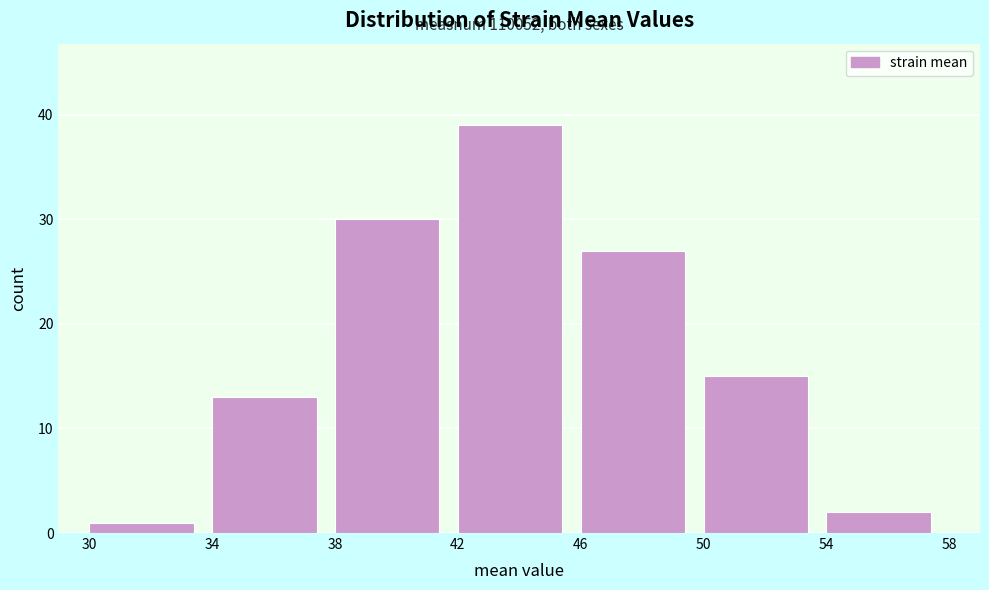

Over which range of the x-axis is the bar tallest?

42 to 46